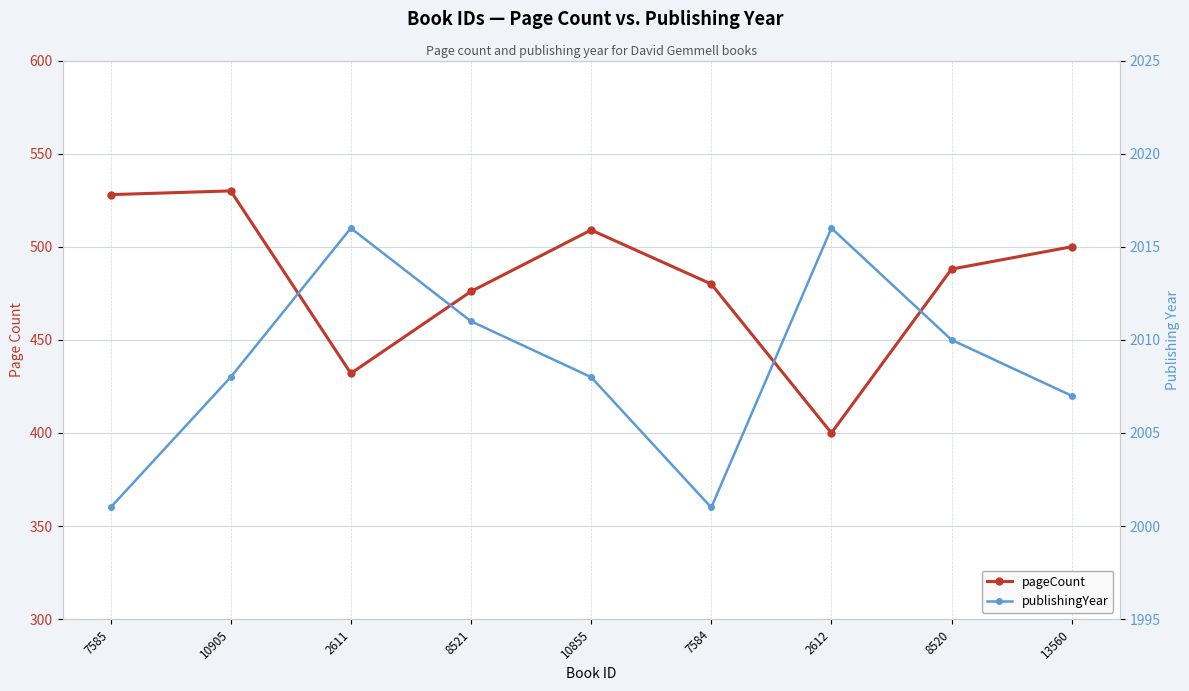

True or false: publishingYear and pageCount cross at least once.

False